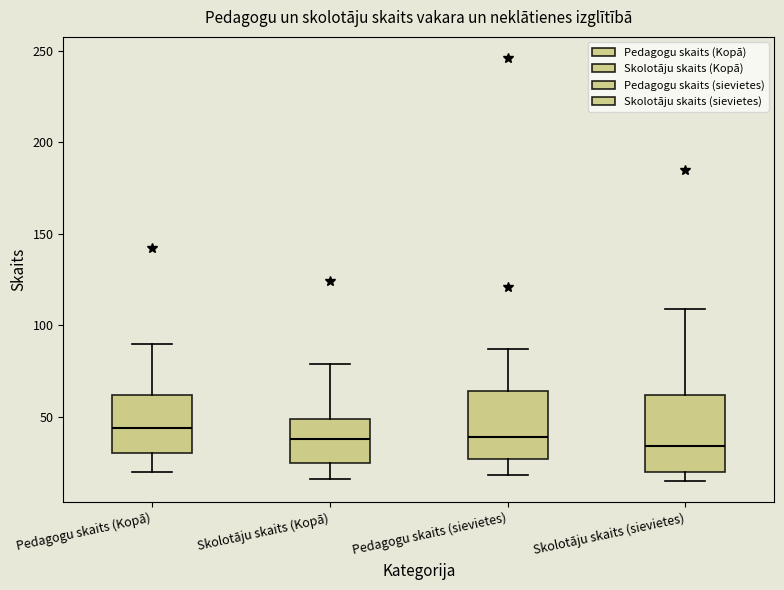

Where is the lower edge of the box for Pedagogu skaits (Kopā) on the y-axis? The values are not printed on the chart, so give them approximately, as read against the axis.

30